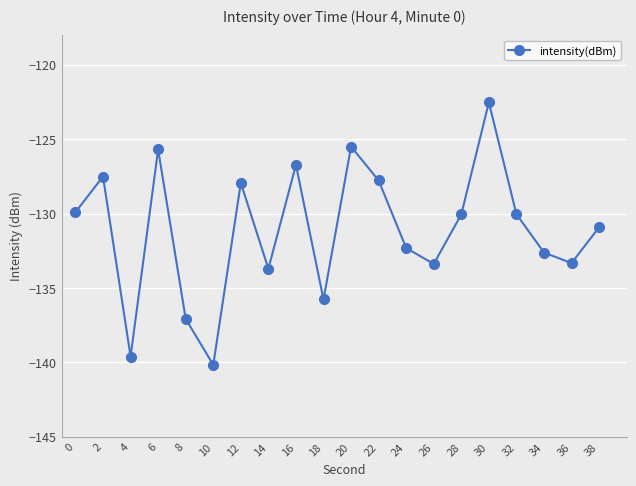

True or false: the data has more than 1 interior local peaks.

True